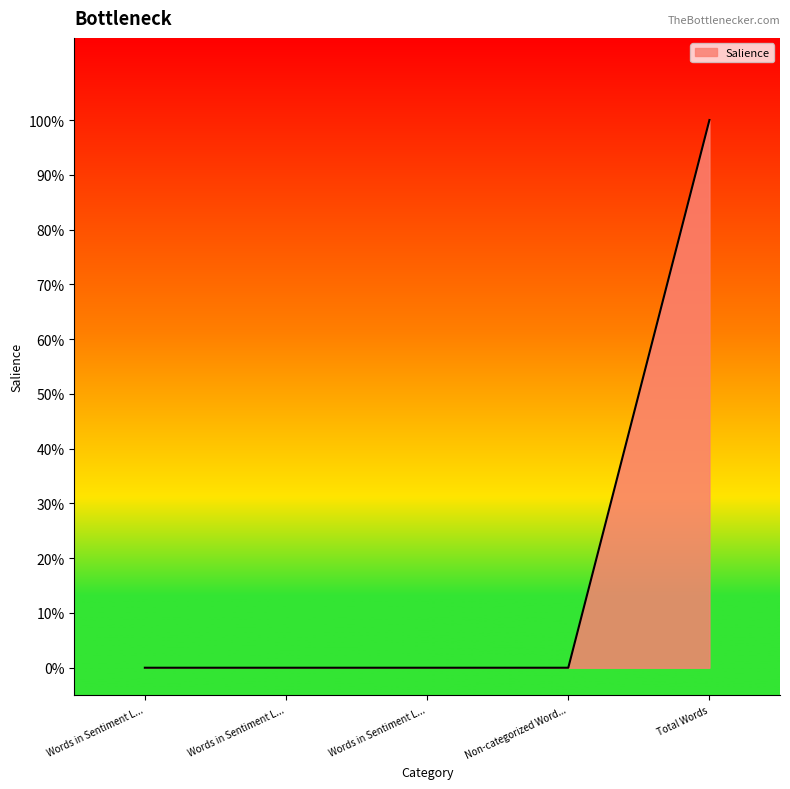

Does the chart display data point markers on the line(s)?

No